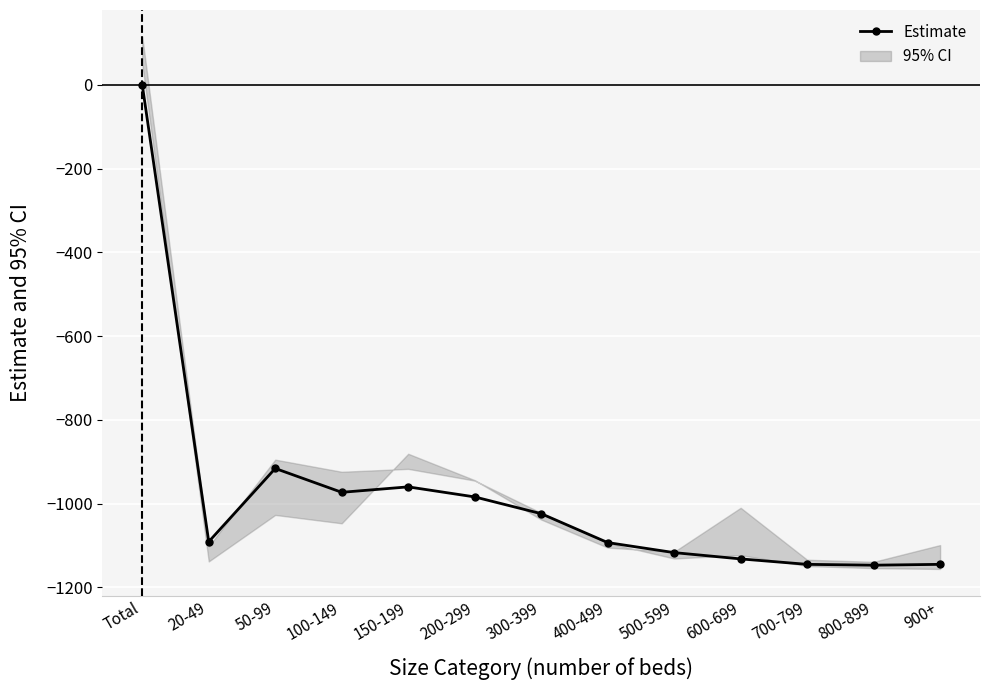

Reading left to right, transcribe all the data shown in this chart.

0	-1091	-916	-973	-960	-984	-1024	-1093	-1117	-1132	-1145	-1147	-1145